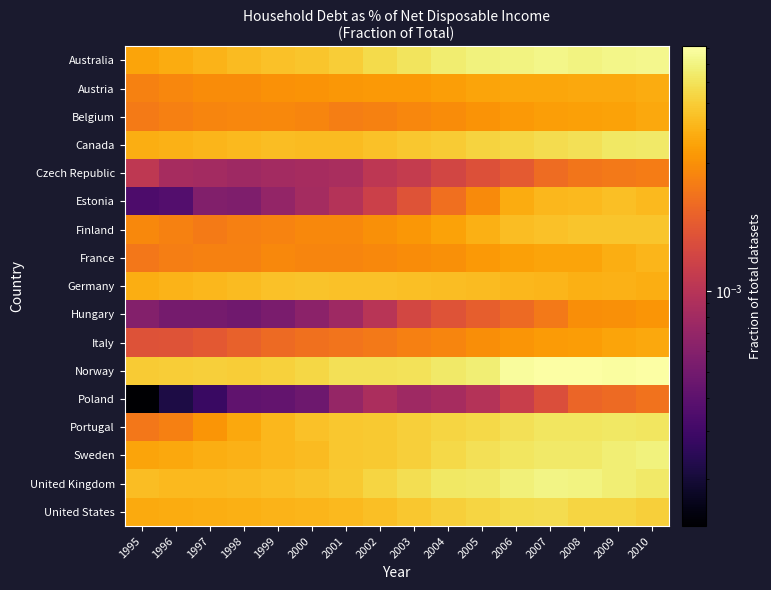

List the series in order of their peak value, lowest first.

Poland, Czech Republic, Hungary, Italy, Belgium, Austria, France, Estonia, Germany, Finland, United States, Portugal, Canada, Sweden, United Kingdom, Australia, Norway